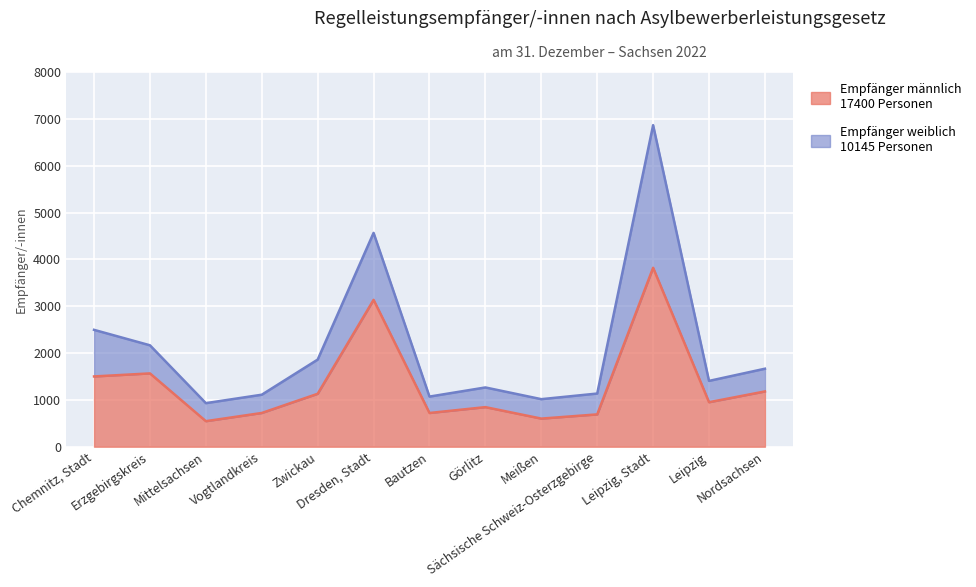

What is the label of the 2nd point from the right?

Leipzig